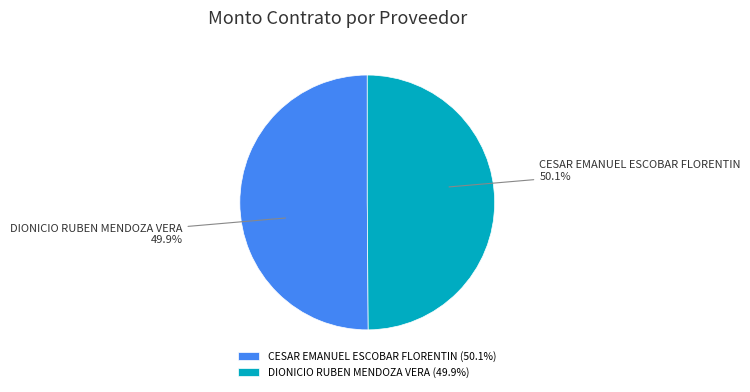

Does CESAR EMANUEL ESCOBAR FLORENTIN account for over 50% of the chart?

Yes